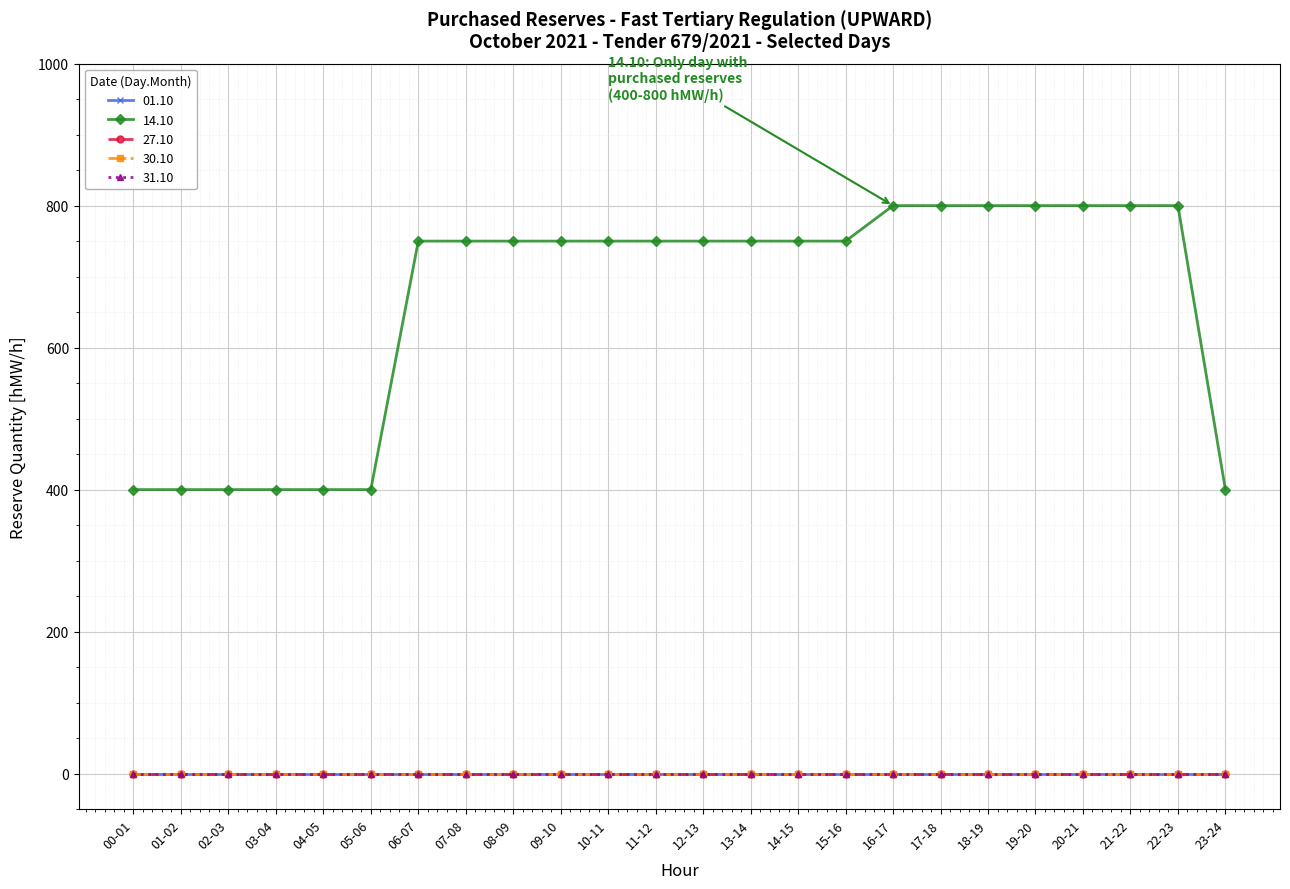

List the series in order of their peak value, lowest first.

01.10, 27.10, 30.10, 31.10, 14.10